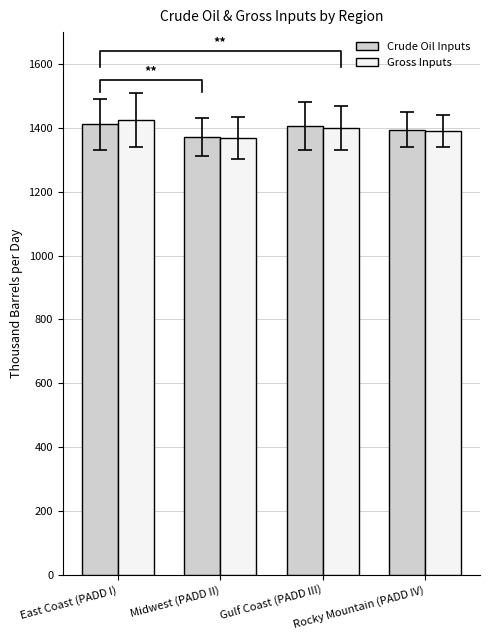

How many categories are shown in the chart?

4